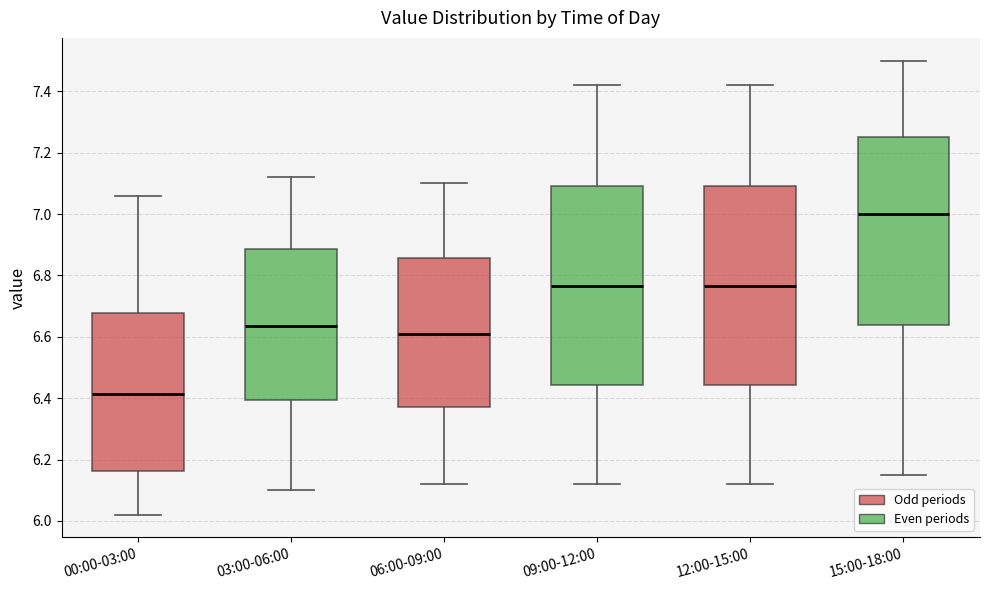

Reading left to right, transcribe this box plot: for each box, give where its median line is, the range the box spans, and where its two whiskers end, as read against the y-axis. The values are not printed on the chart, so give them approximately, as read against the axis.

00:00-03:00: median 6.42, box 6.16 to 6.68, whiskers 6.02 to 7.06
03:00-06:00: median 6.64, box 6.40 to 6.88, whiskers 6.10 to 7.12
06:00-09:00: median 6.62, box 6.38 to 6.86, whiskers 6.12 to 7.10
09:00-12:00: median 6.76, box 6.44 to 7.10, whiskers 6.12 to 7.42
12:00-15:00: median 6.76, box 6.44 to 7.10, whiskers 6.12 to 7.42
15:00-18:00: median 7.00, box 6.64 to 7.26, whiskers 6.16 to 7.50